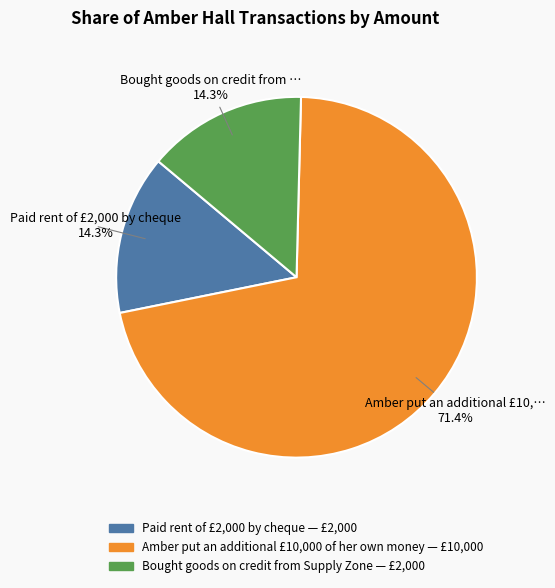

Which category has the biggest portion of the pie?

Amber put an additional £10,000 of her own money